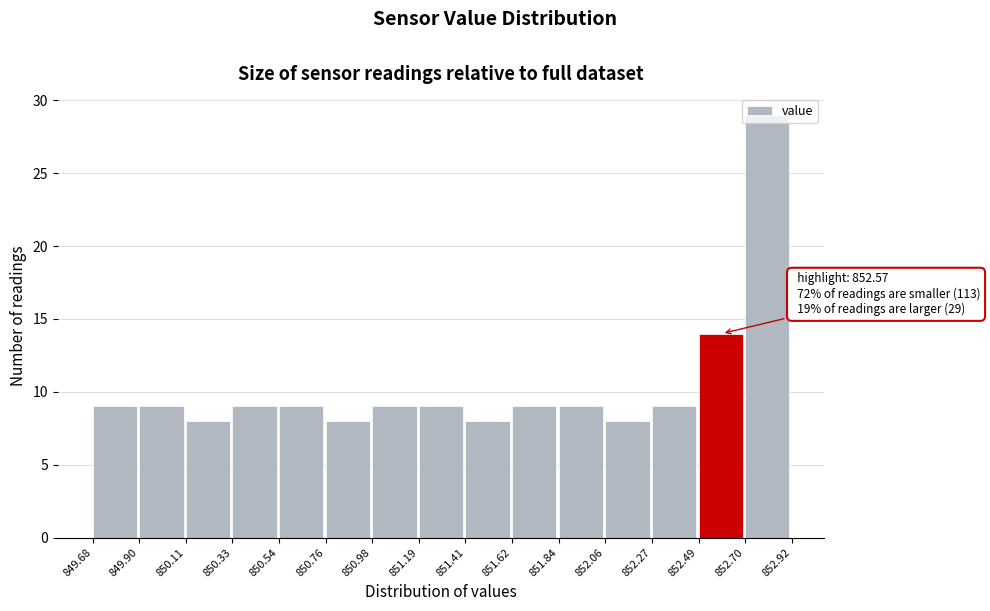

Over which range of the x-axis is the bar tallest?

852.70 to 852.92